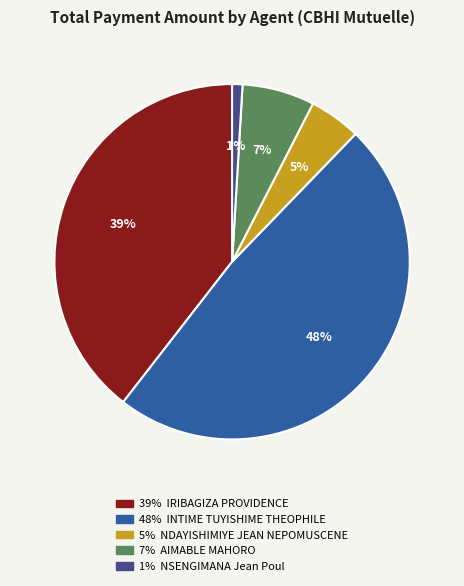

Is there any slice that represents more than half of the pie?

No